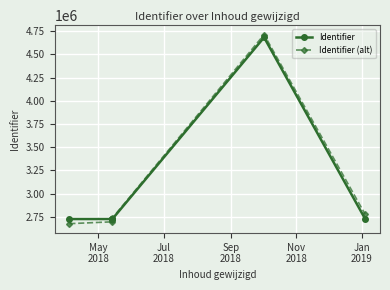

What is the value of the Identifier point at the 4th from the left?

2726218